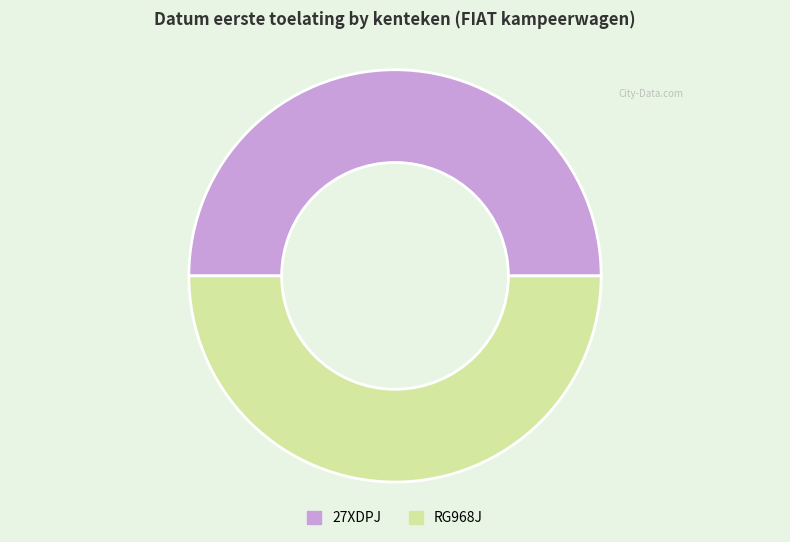

Is it true that RG968J is 60% of the pie?

False